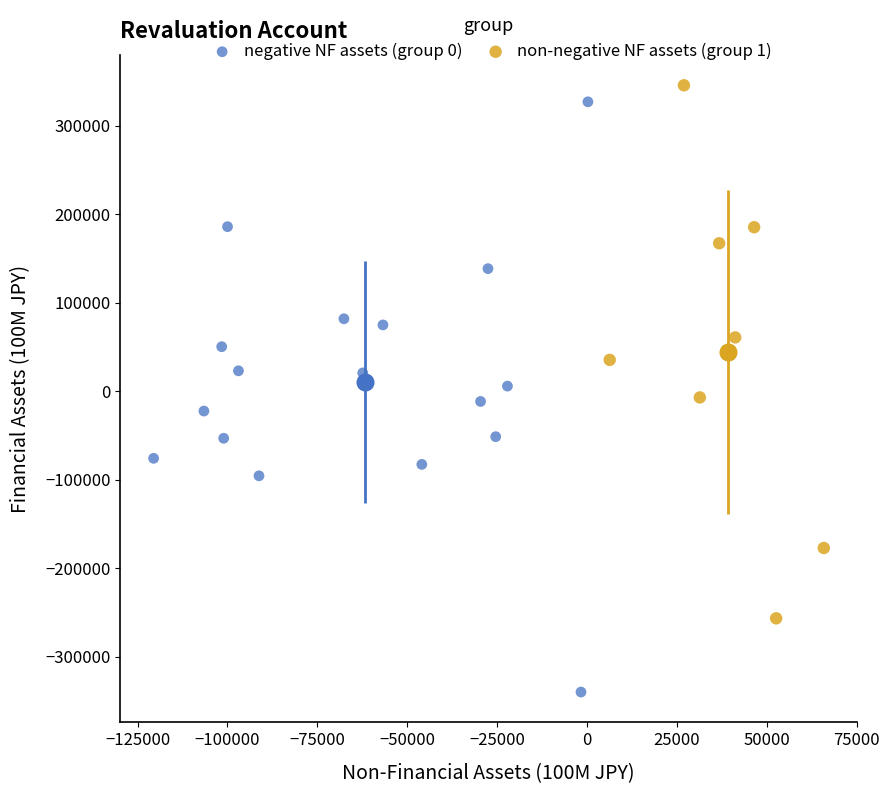

Which series reaches the minimum Y coordinate?

negative NF assets (group 0)